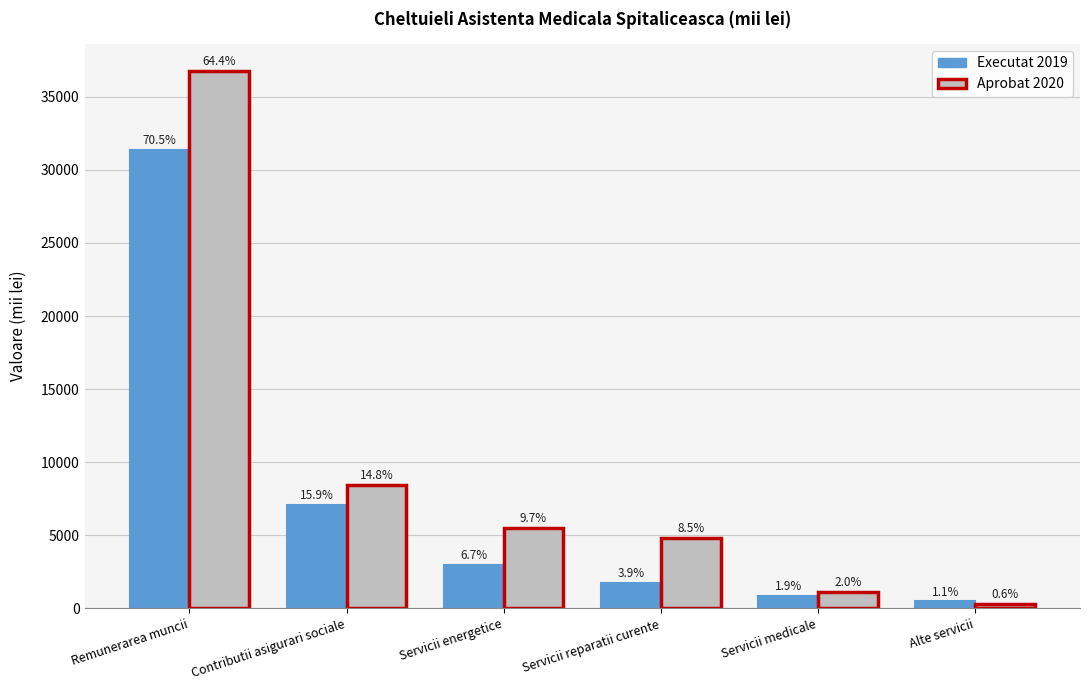

Reading right to left, list all the values displayed in this chart.

Executat 2019: Alte servicii=474.1	Servicii medicale=850.9	Servicii reparatii curente=1741.8	Servicii energetice=2967.9	Contributii asigurari sociale=7075.2	Remunerarea muncii=31388.5
Aprobat 2020: Alte servicii=322.4	Servicii medicale=1134.4	Servicii reparatii curente=4844.4	Servicii energetice=5522.9	Contributii asigurari sociale=8471.2	Remunerarea muncii=36777.3